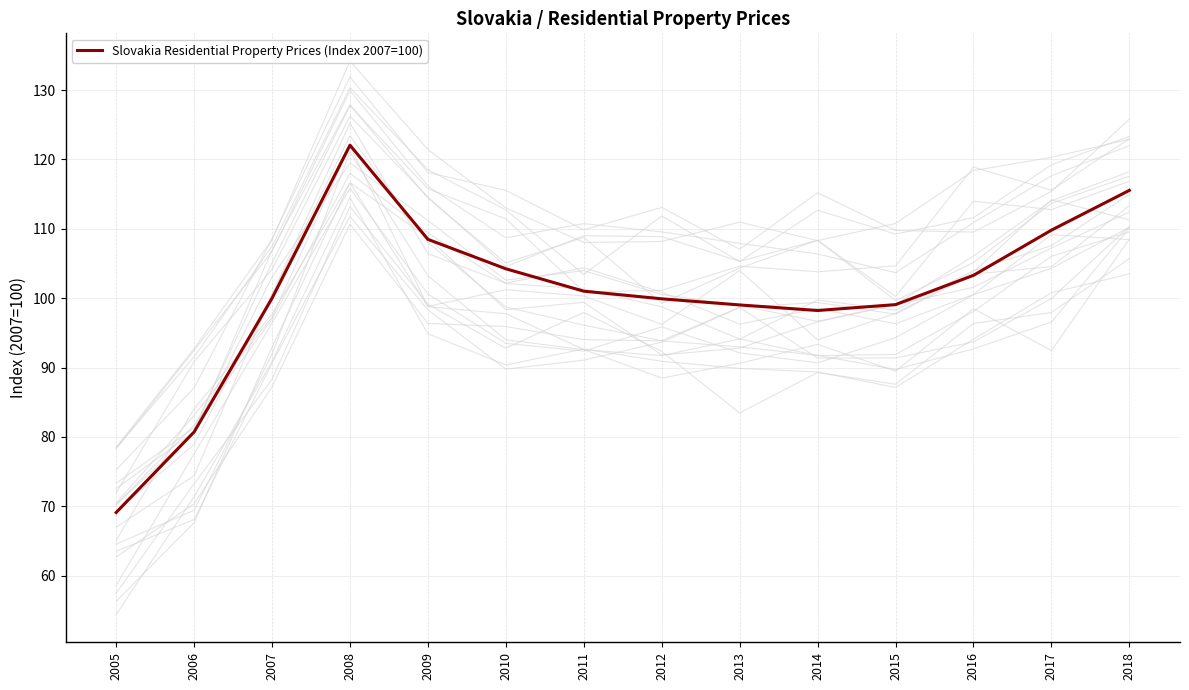

What is the smallest value displayed?

69.1